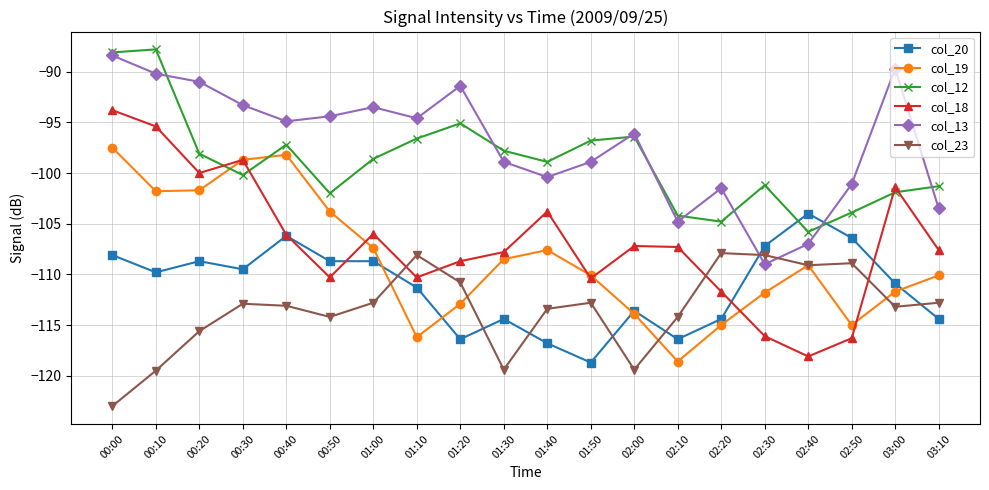

Which category has the highest value in the col_13 series?

00:00